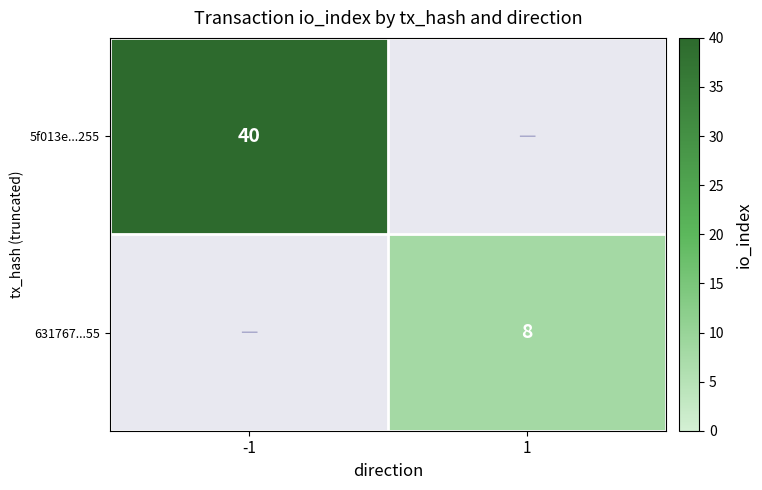

The value of 631767...55 at 1 is 8. True or false?

True